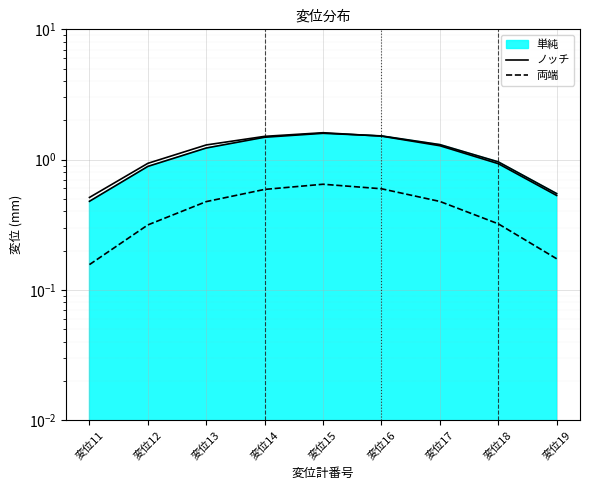

True or false: 両端 has more than 2 interior local peaks.

False